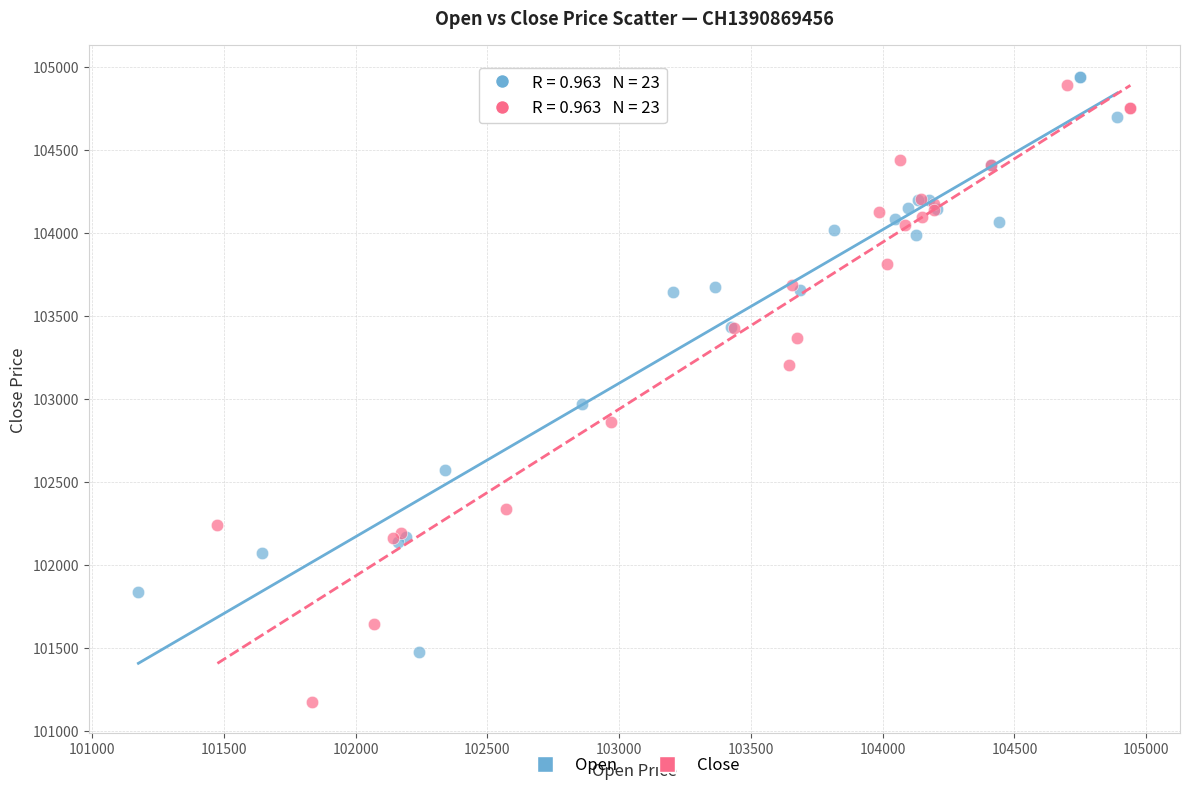

Which series contains the lowest Y value?

Close